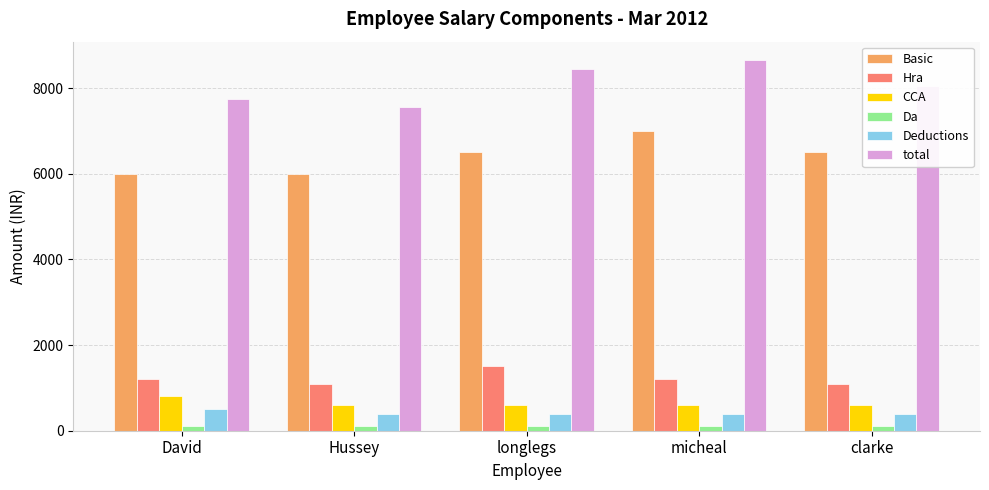

How many bars are there in total?

30